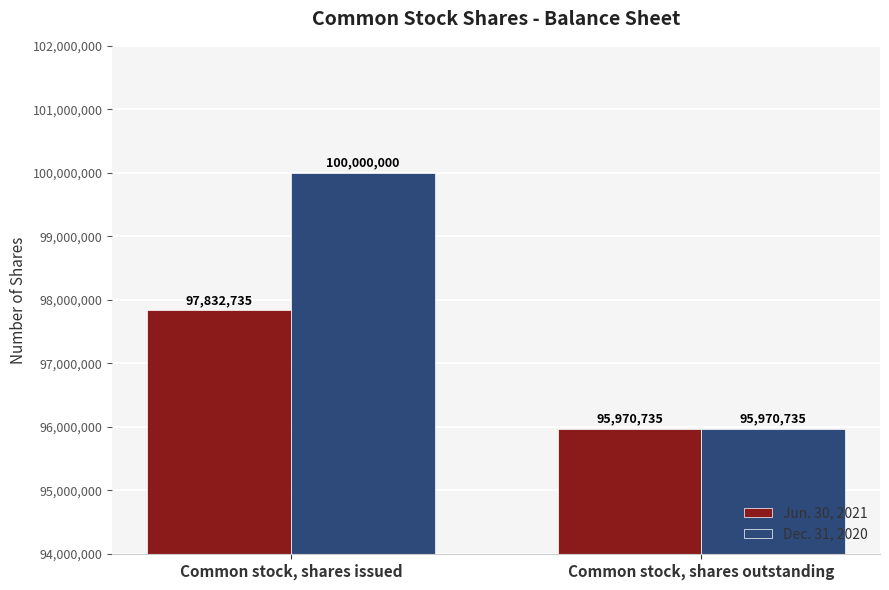

What position from the left is Common stock, shares issued?

1